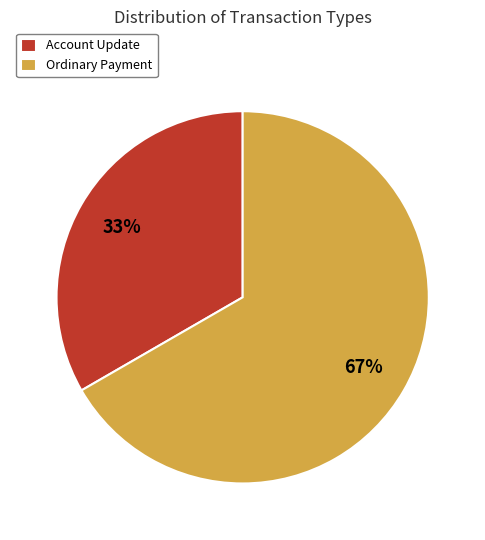

How many slices are in this pie chart?

2